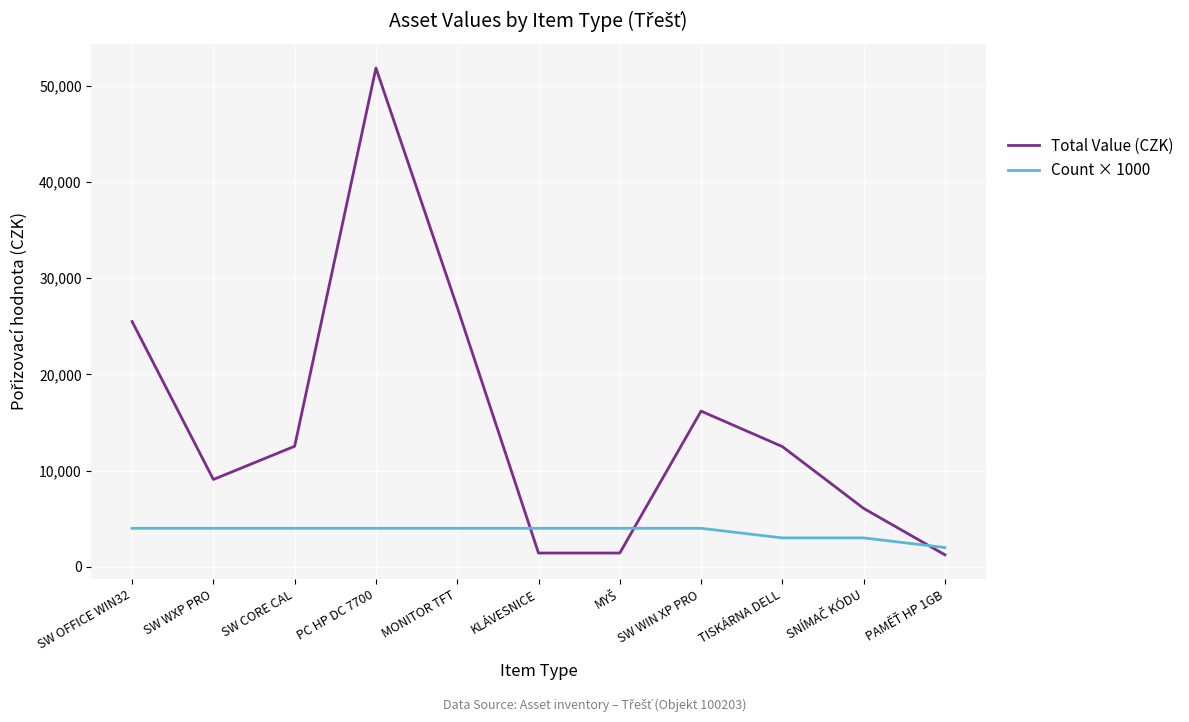

What is the minimum value shown in the chart?

1242